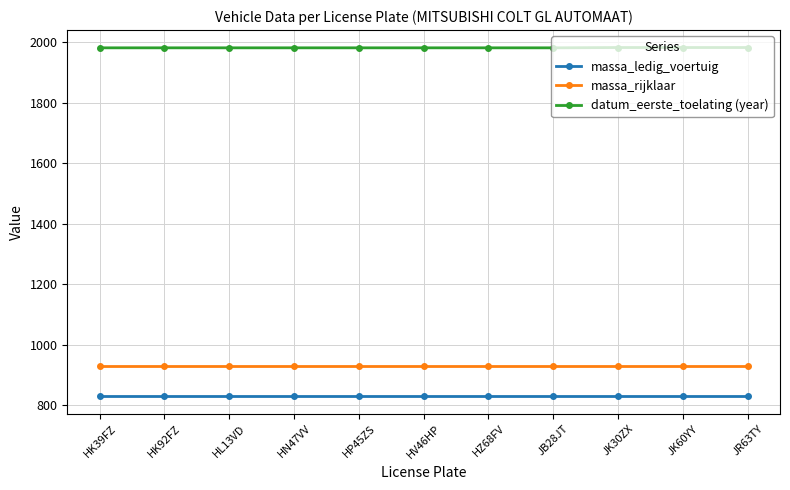

What is the difference between the datum_eerste_toelating (year) values at JK30ZX and HZ68FV?

1